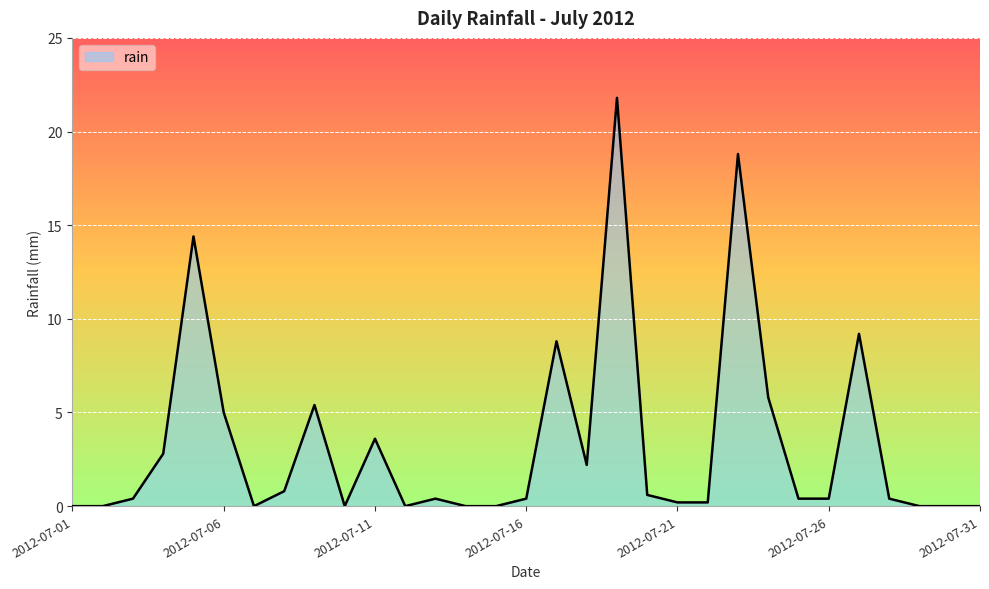

What is the difference between the maximum and minimum values?

21.8